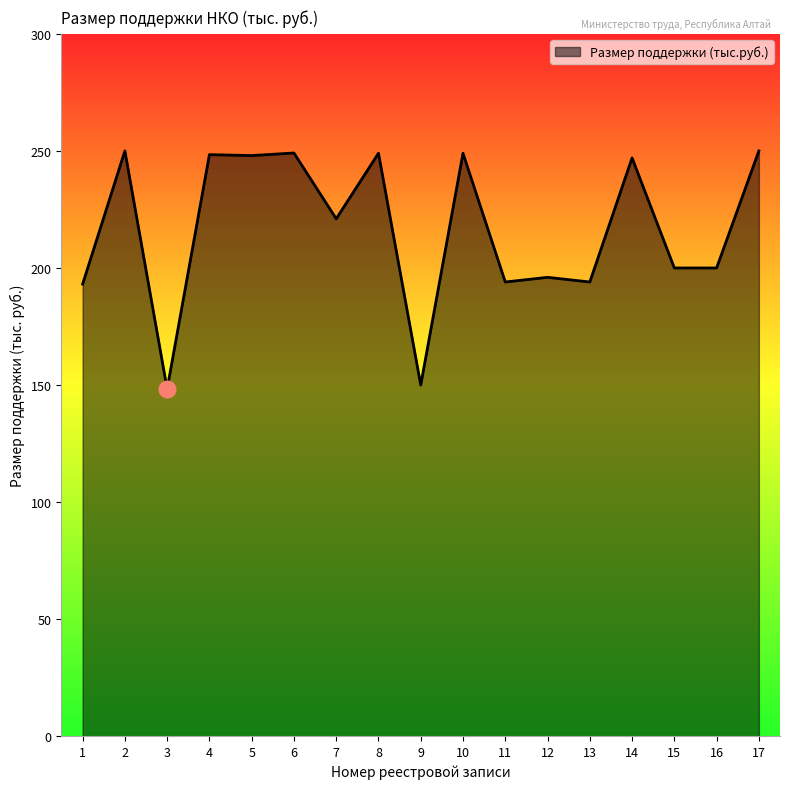

Is it true that the value at 16 is 200.0?

True